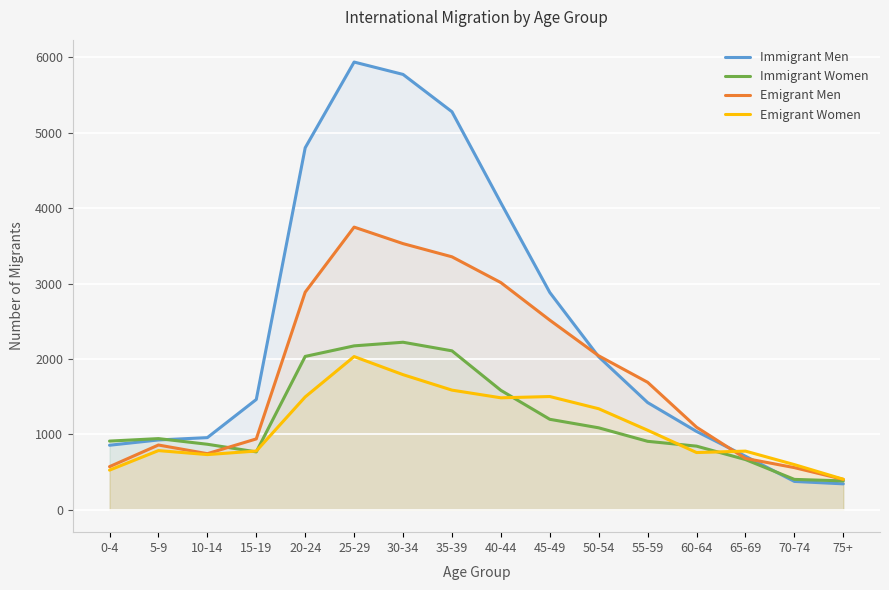

At how many categories does at least one series exceed 3566?

5